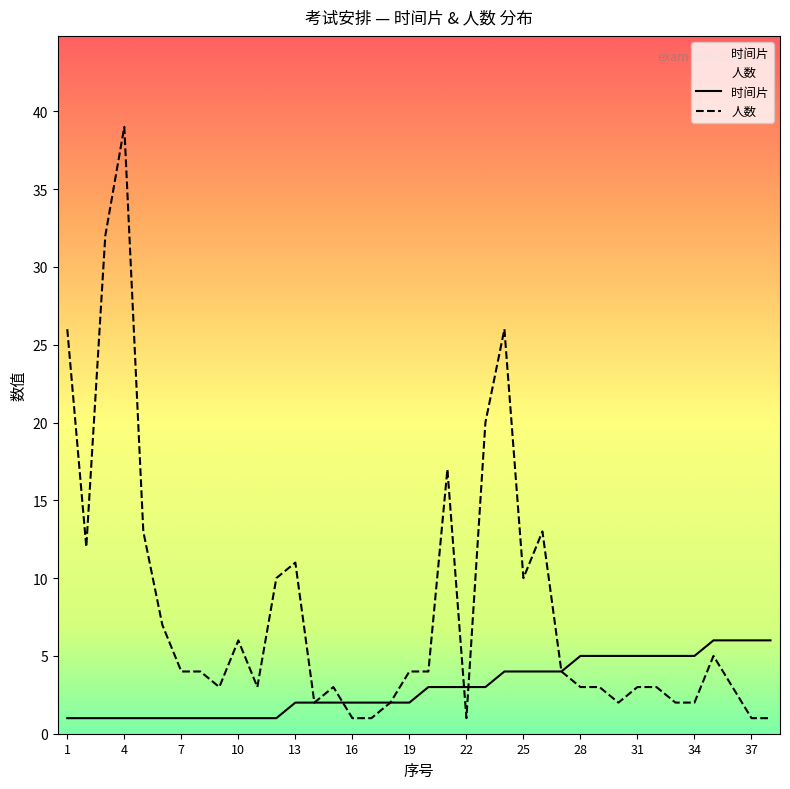

Is it true that 人数 equals 12 at 4?

False